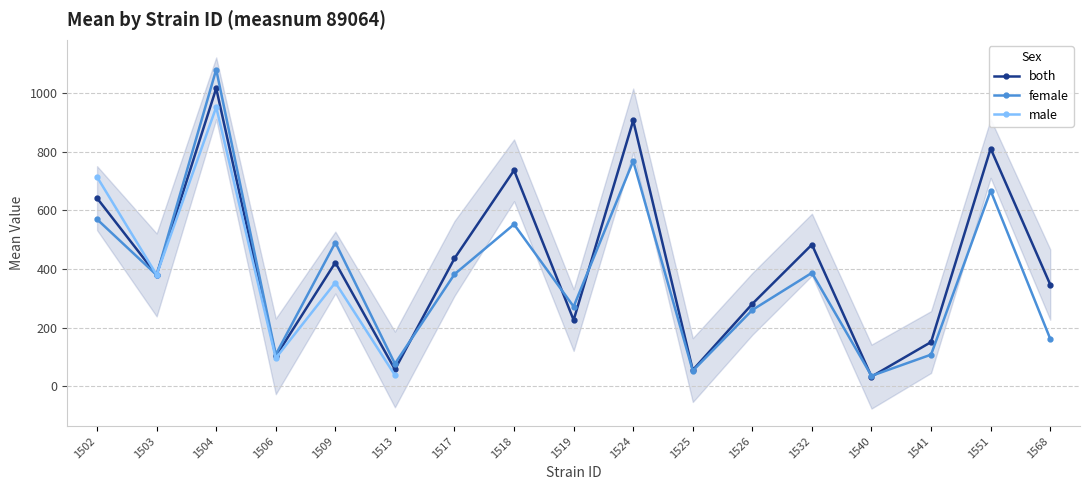

What is the spread (max minus min) of values at 1525?

2.5